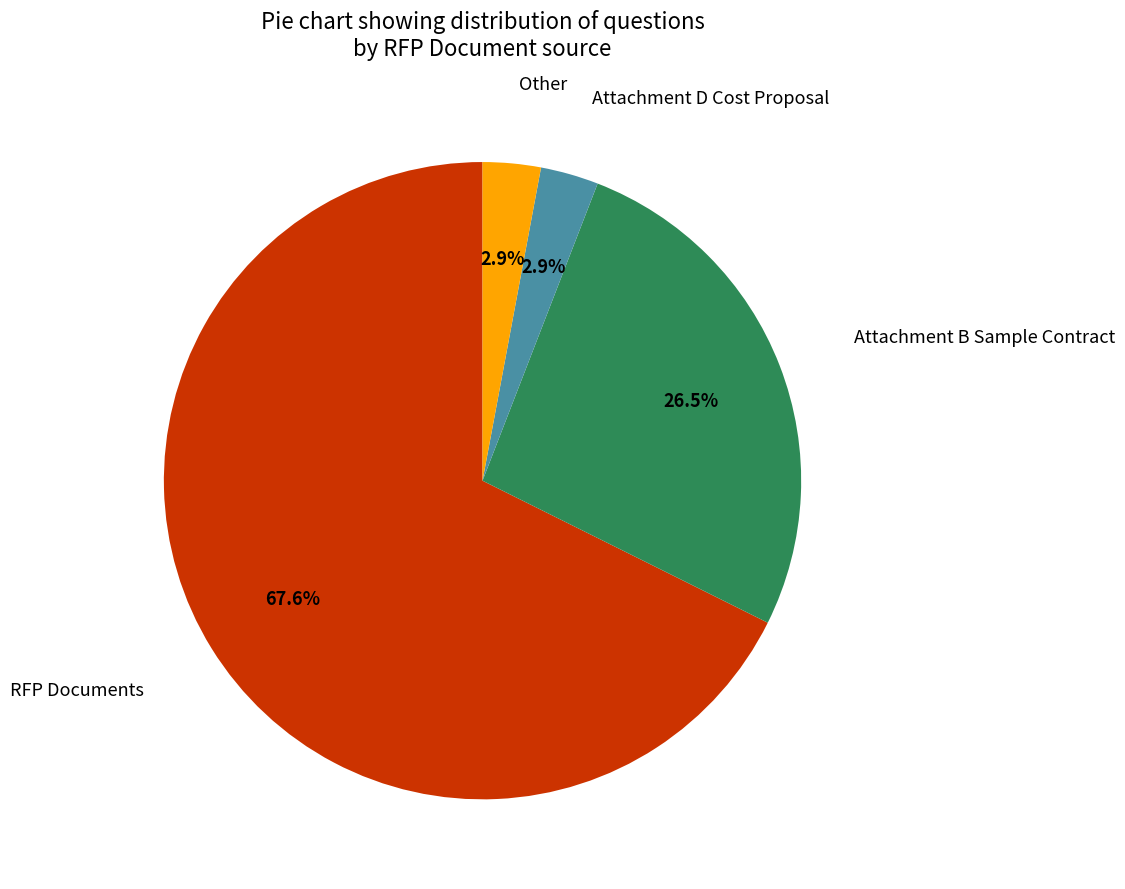

Does any single category account for the majority?

Yes